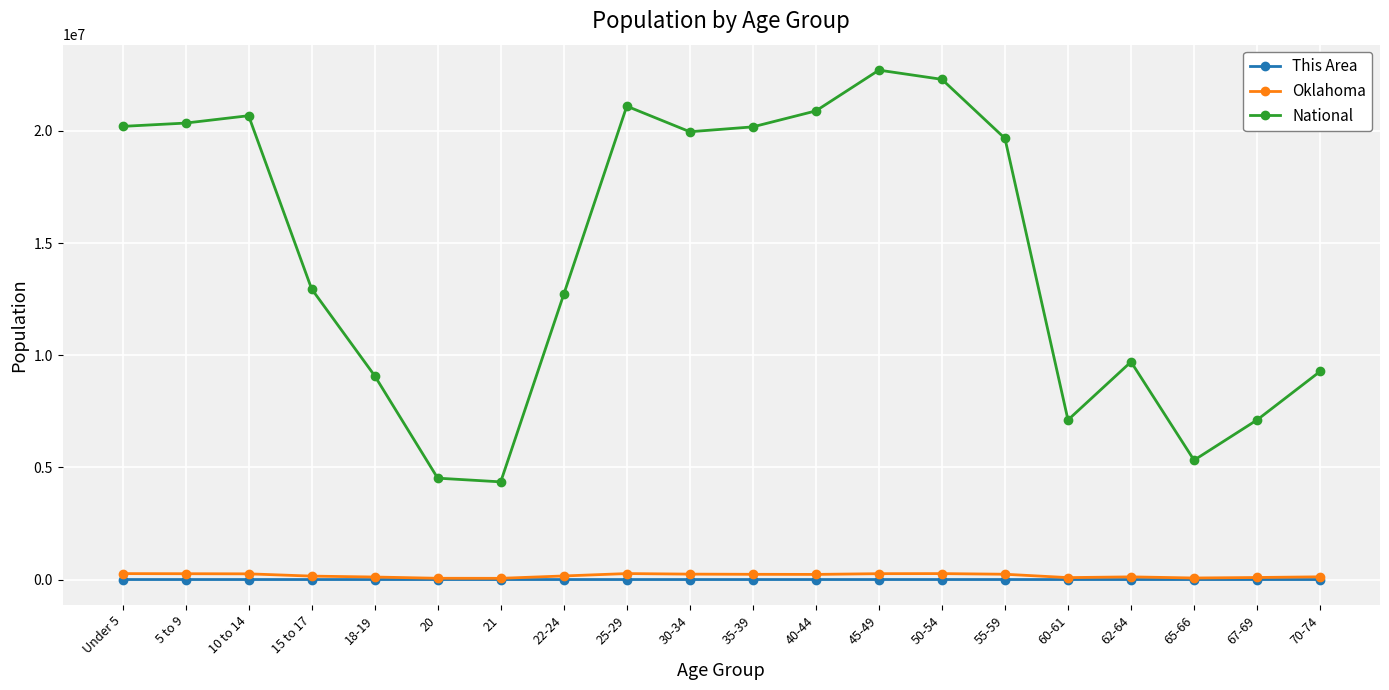

True or false: Oklahoma has more than 0 points higher than both neighbors.

True